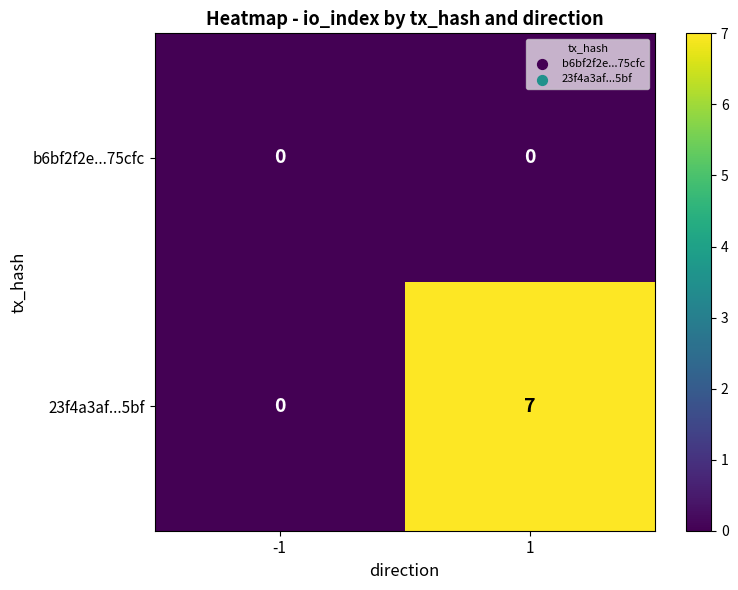

List the series in order of their peak value, highest first.

23f4a3af...5bf, b6bf2f2e...75cfc